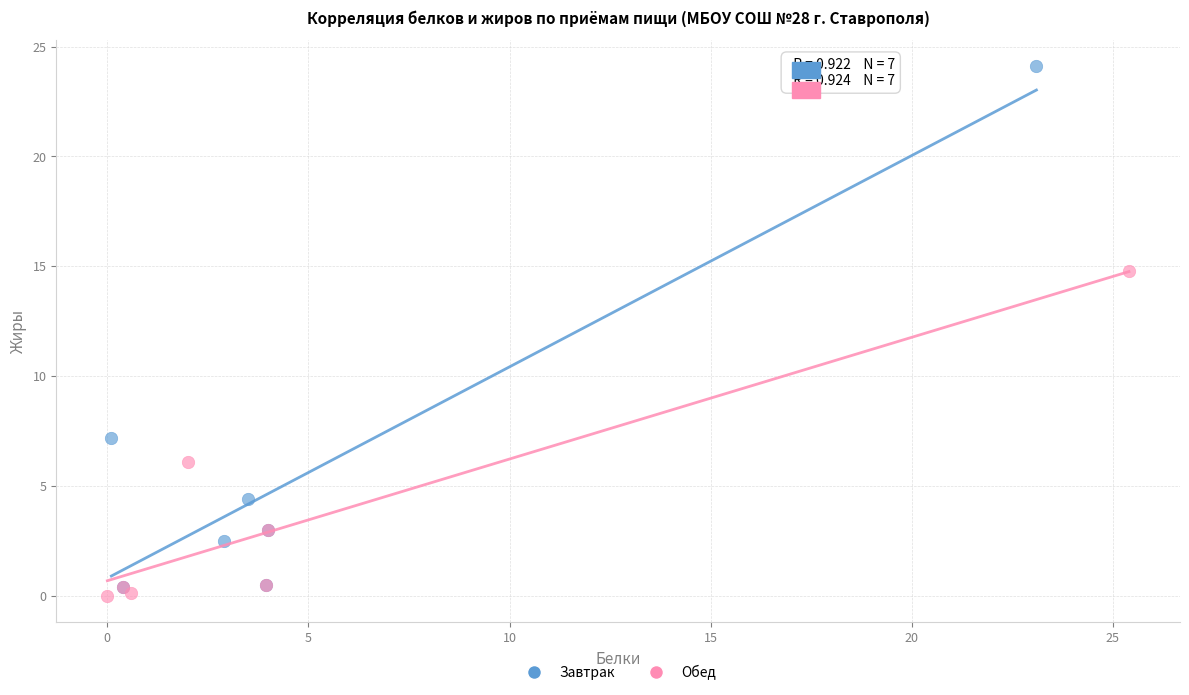

Which series has the largest Y range (max minus min)?

Завтрак